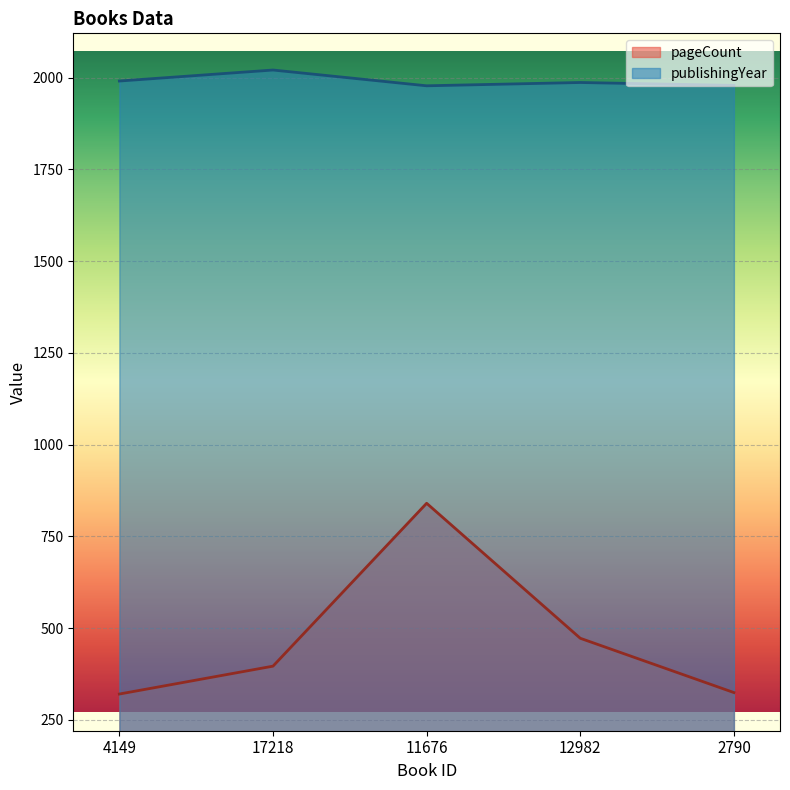

What is the sum of the publishingYear values at 17218 and 11676?

3999